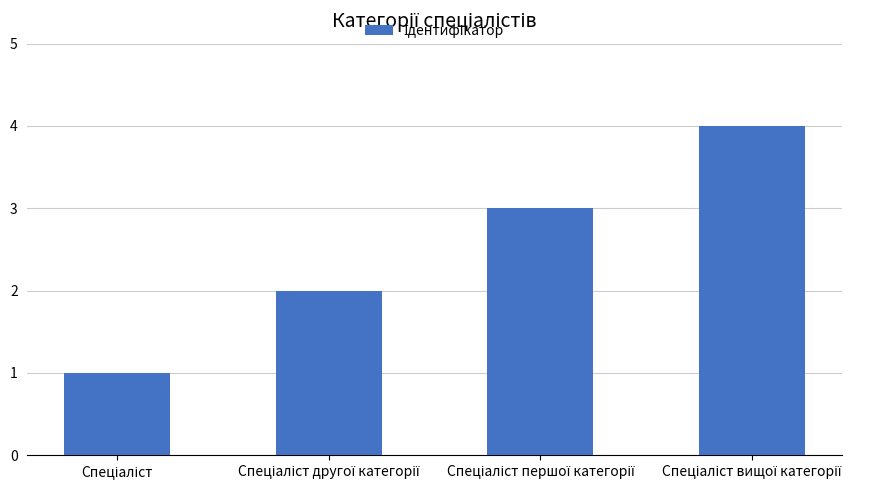

What is the maximum value shown in the chart?

4